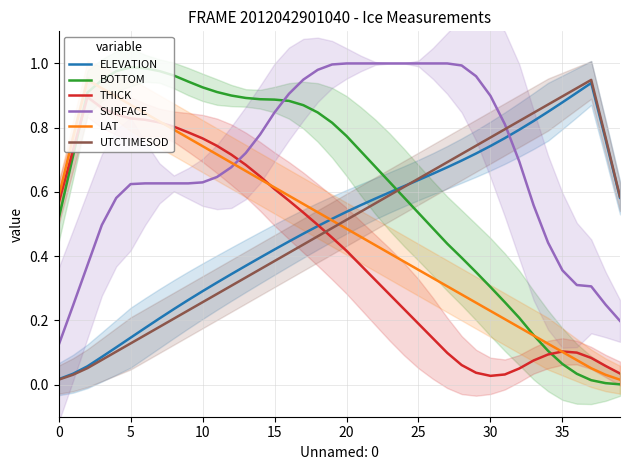

What is the label of the 9th point from the right?

31